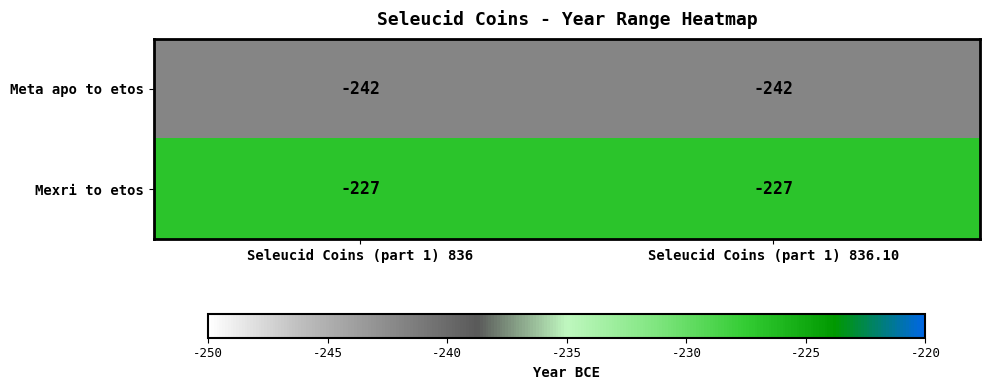

What is the average value of the Meta apo to etos series?

-242